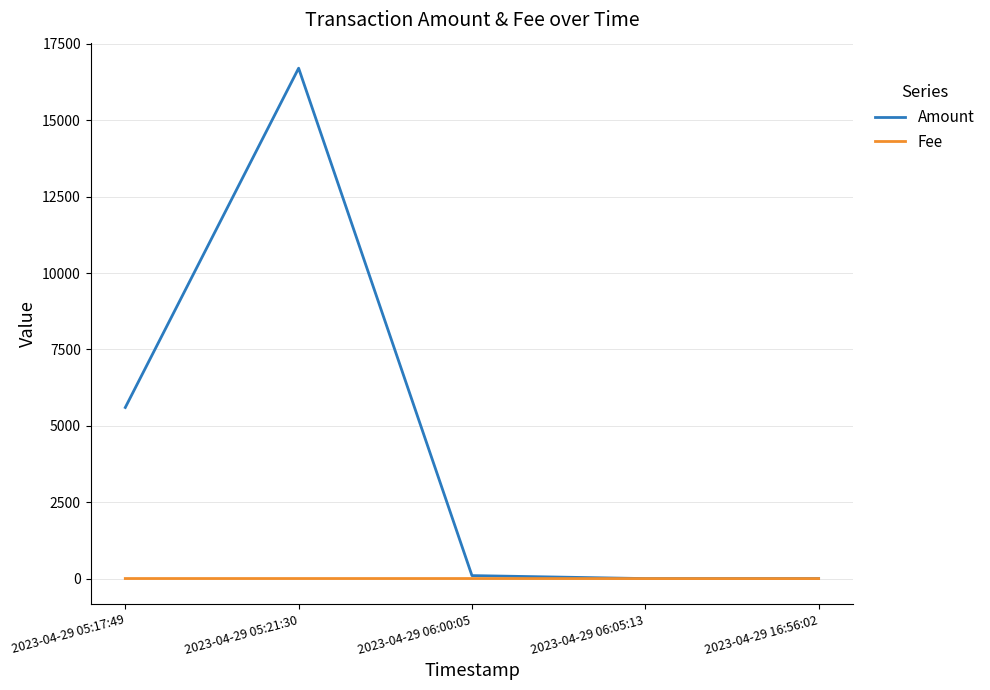

At which category is the sum across all series the highest?

2023-04-29 05:21:30